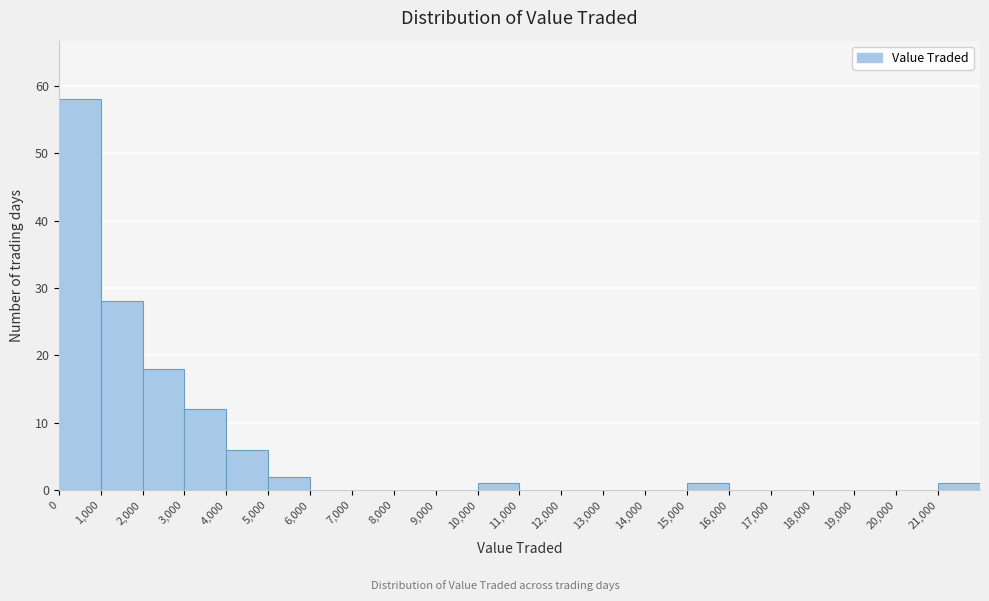

Reading left to right, list every bar in this chart as the range it spans on the x-axis followed by its height. The values are not printed on the chart, so give them approximately, as read against the axis.

0 to 1000: 58
1000 to 2000: 28
2000 to 3000: 18
3000 to 4000: 12
4000 to 5000: 6
5000 to 6000: 2
6000 to 7000: 0
7000 to 8000: 0
8000 to 9000: 0
9000 to 10000: 0
10000 to 11000: 1
11000 to 12000: 0
12000 to 13000: 0
13000 to 14000: 0
14000 to 15000: 0
15000 to 16000: 1
16000 to 17000: 0
17000 to 18000: 0
18000 to 19000: 0
19000 to 20000: 0
20000 to 21000: 0
21000 to 22000: 1